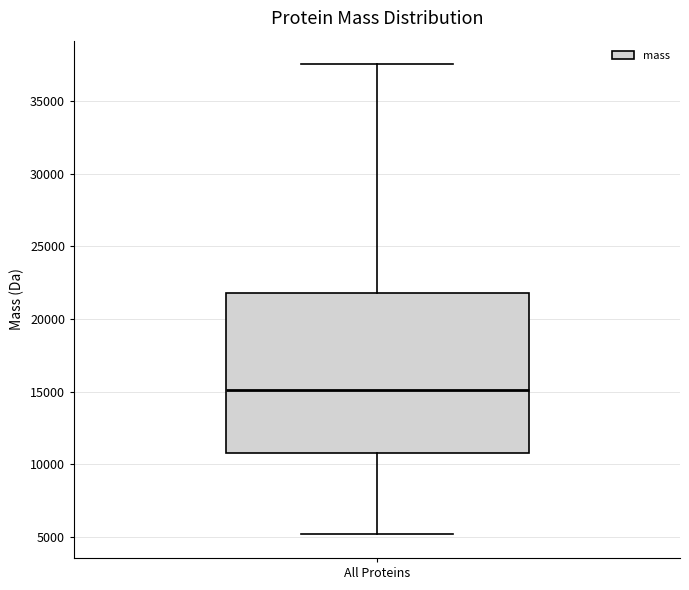

Where is the lower edge of the box for All Proteins on the y-axis? The values are not printed on the chart, so give them approximately, as read against the axis.

11000